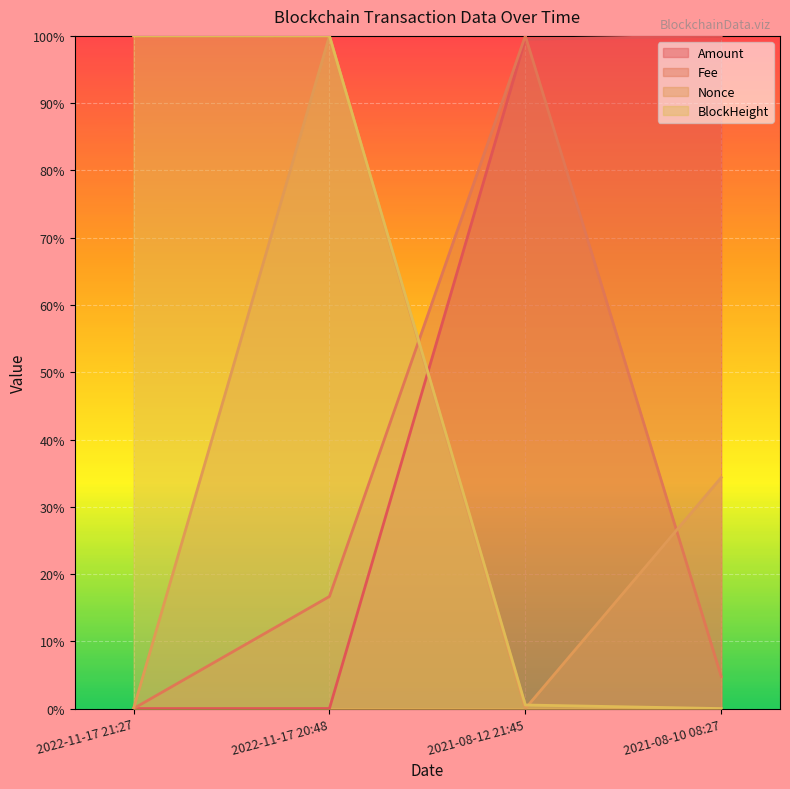

How many categories are shown in the chart?

4